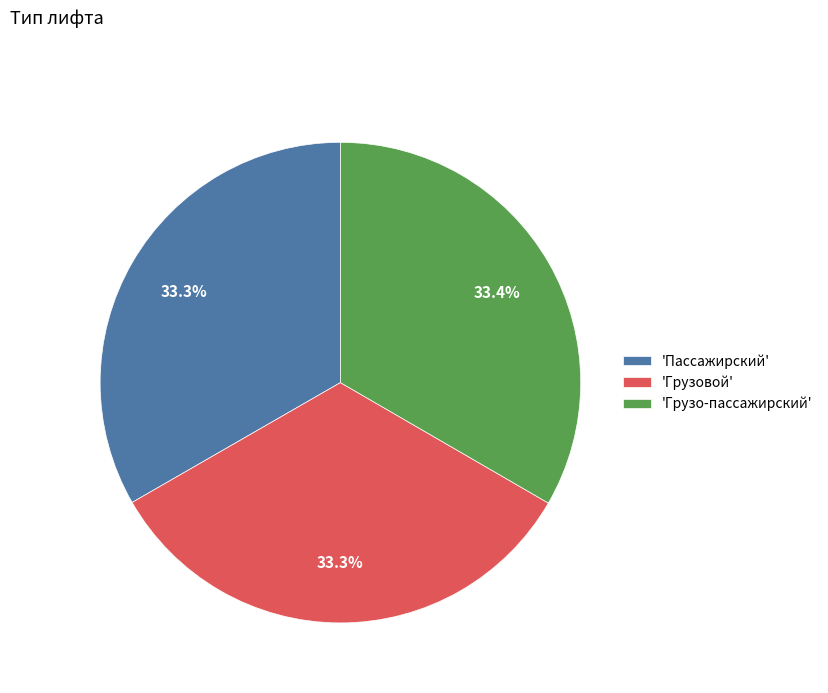

Combined, do 'Пассажирский' and 'Грузо-пассажирский' account for over 50%?

Yes